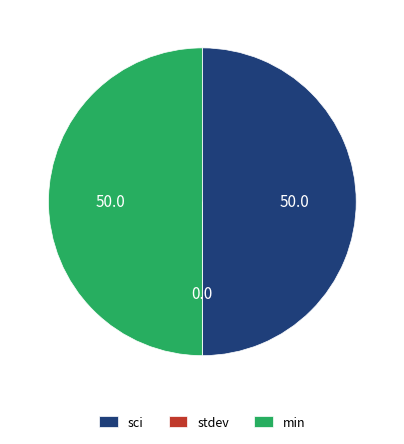

What is the ratio of the value at min to the value at sci?

1.0